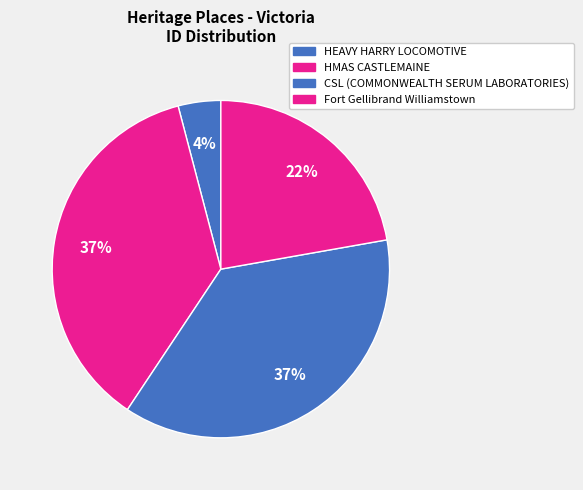

Count the number of slices in the pie.

4